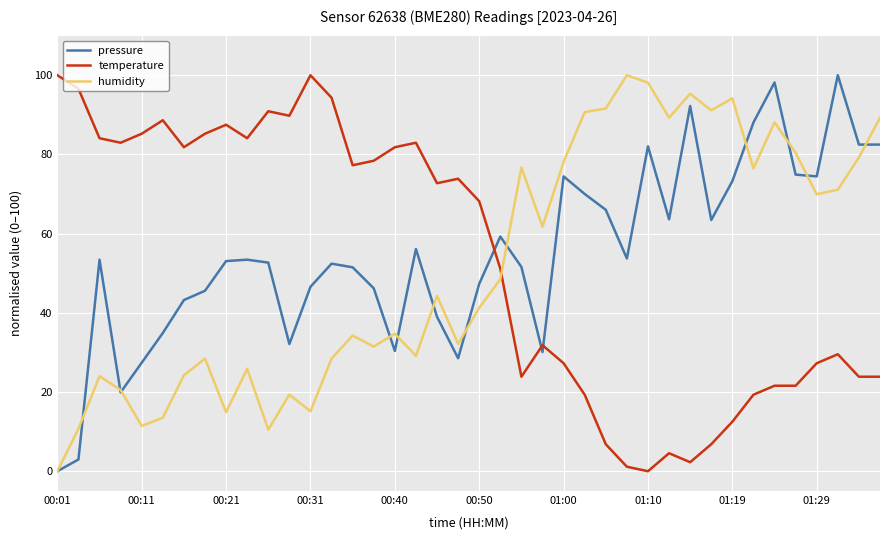

True or false: temperature and humidity intersect in this chart.

True